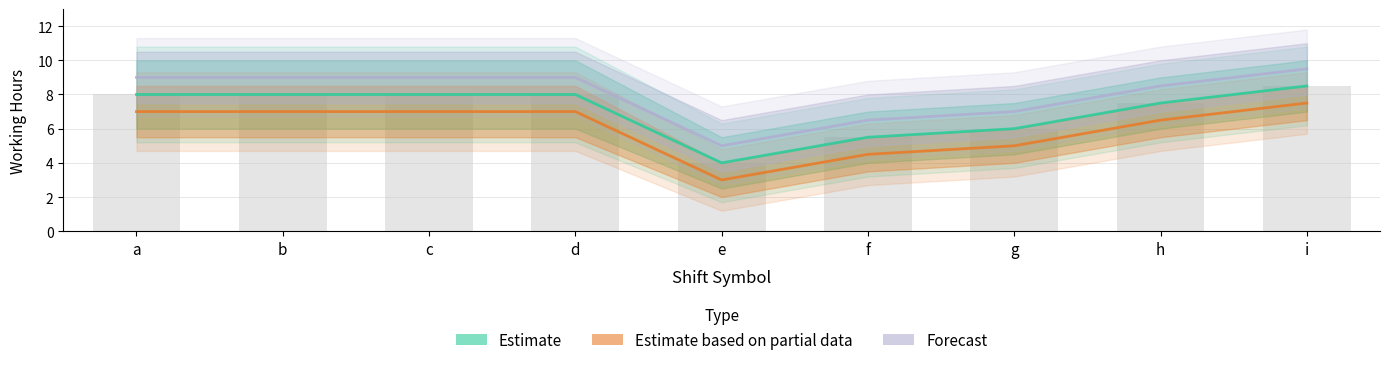

What value does the Forecast series have at i?

9.5